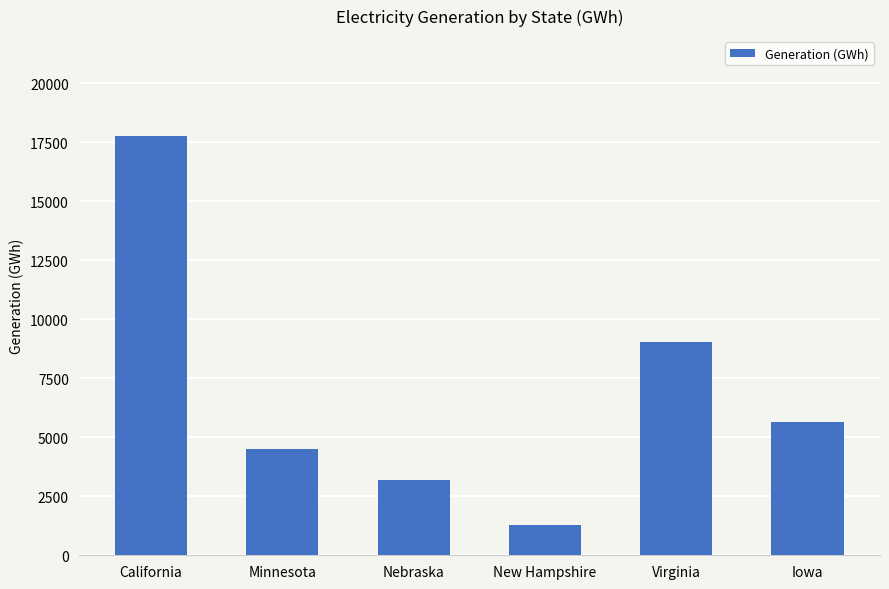

List the labels in order of value, smallest first.

New Hampshire, Nebraska, Minnesota, Iowa, Virginia, California